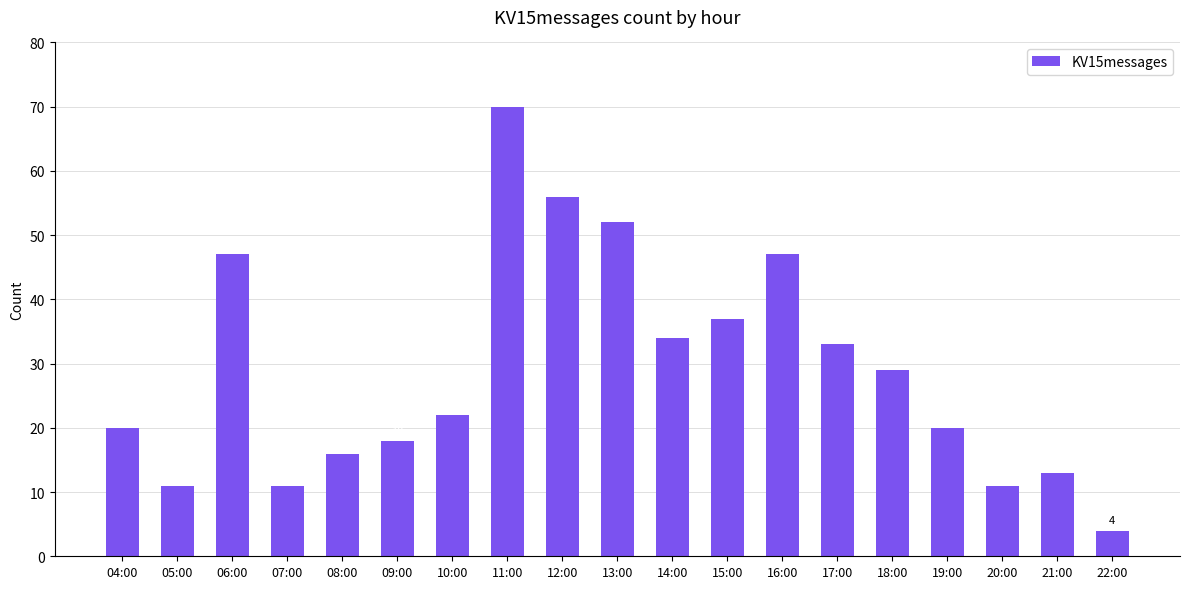

Reading right to left, list all the values displayed in this chart.

22:00=4	21:00=13	20:00=11	19:00=20	18:00=29	17:00=33	16:00=47	15:00=37	14:00=34	13:00=52	12:00=56	11:00=70	10:00=22	09:00=18	08:00=16	07:00=11	06:00=47	05:00=11	04:00=20